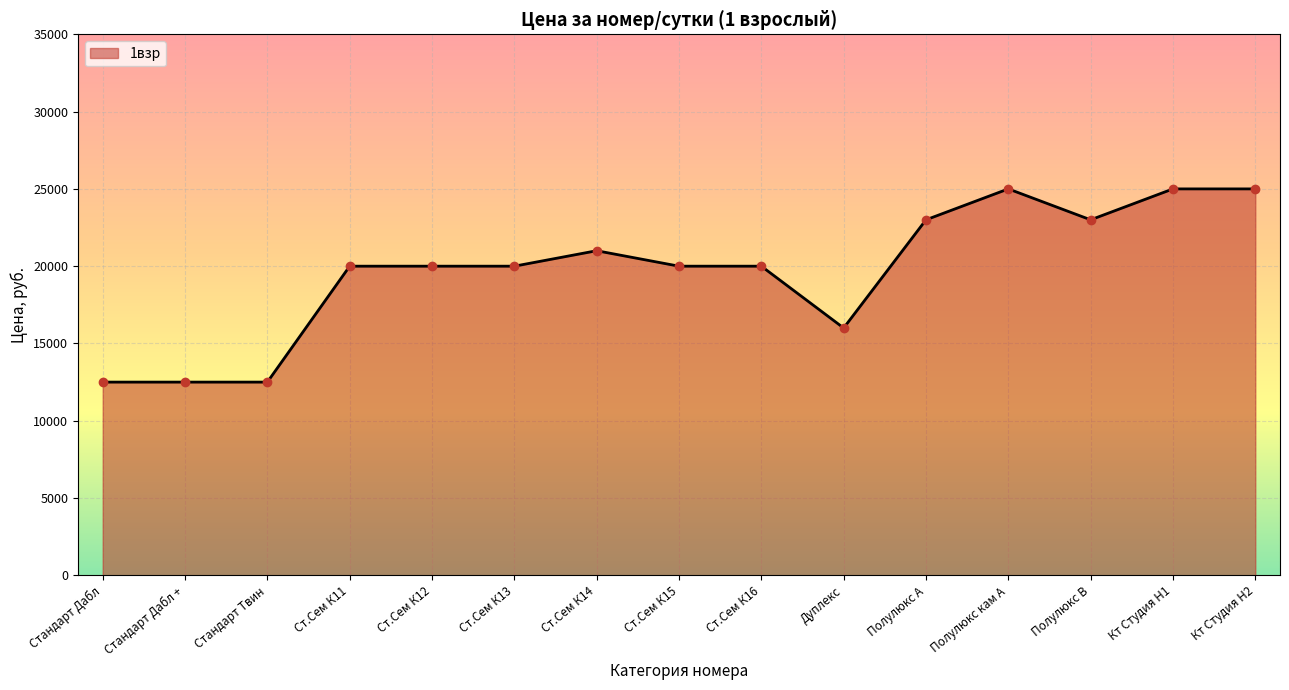

What is the average value?

19700